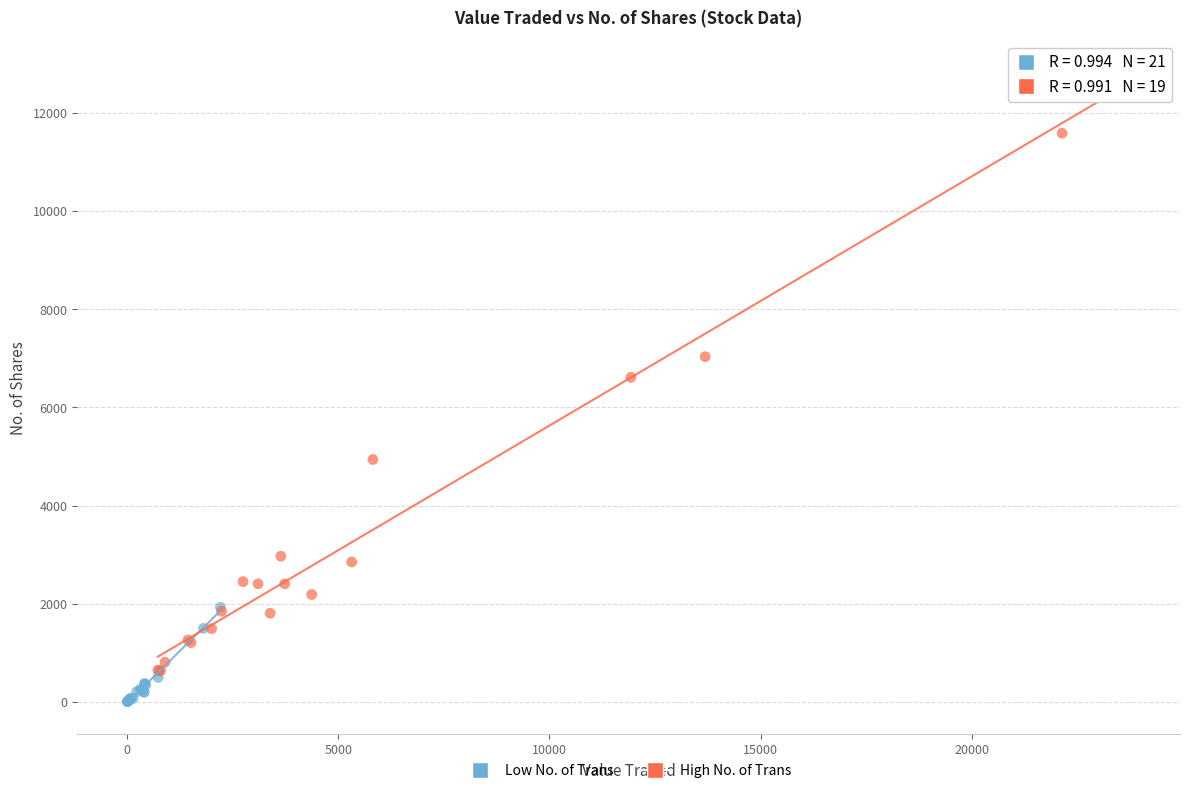

Which series reaches the minimum Y coordinate?

Low No. of Trans